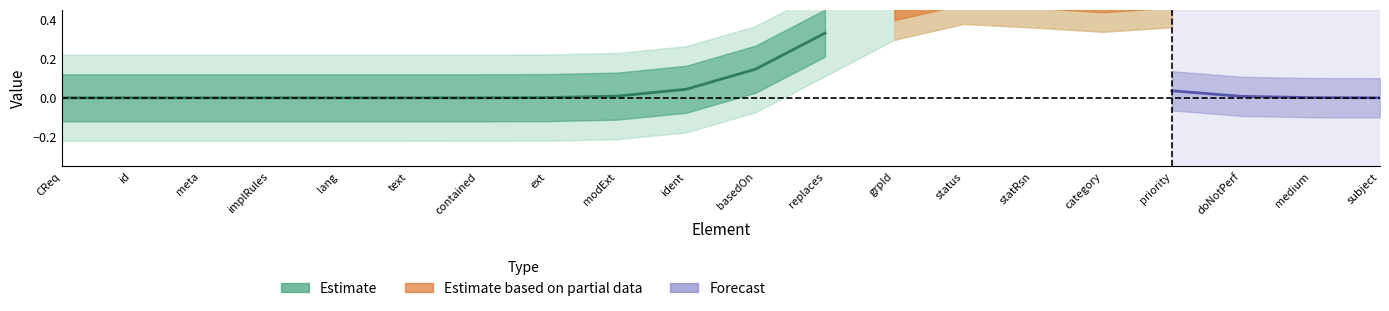

True or false: Forecast and Estimate based on partial data cross at least once.

False